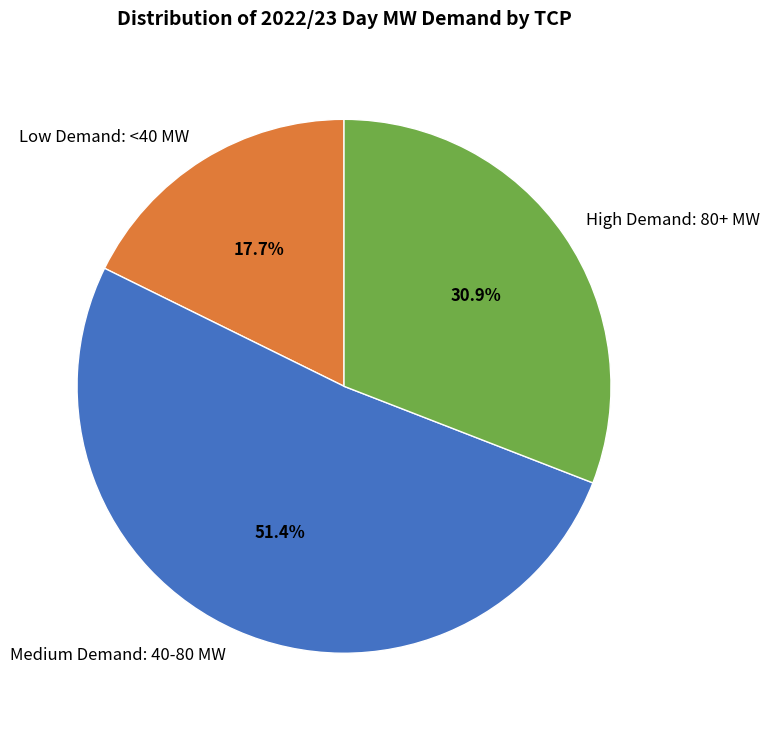

Is there a majority slice in this chart?

Yes